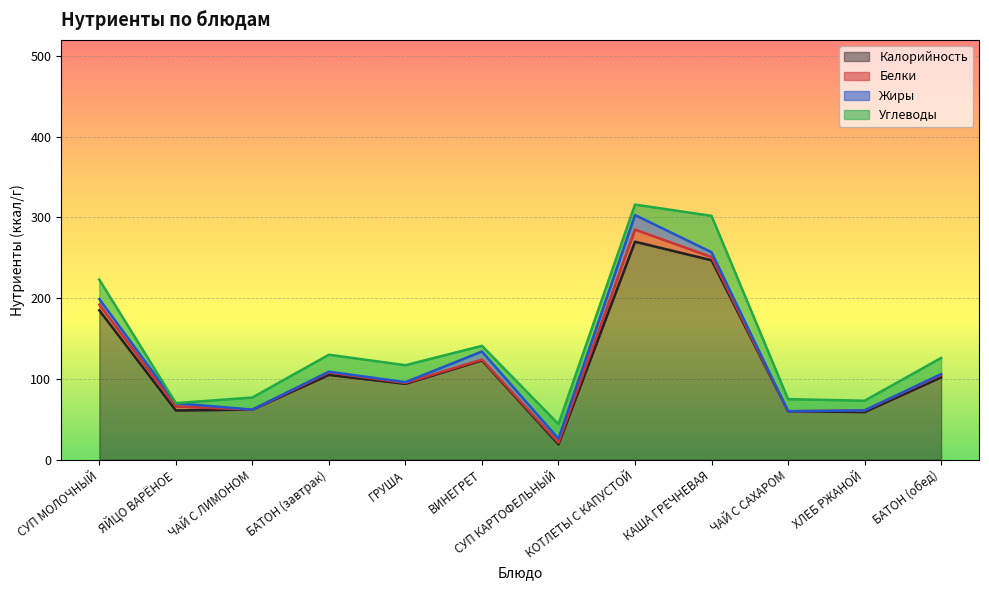

Reading left to right, extract all data points from this chart.

Калорийность: СУП МОЛОЧНЫЙ=185	ЯЙЦО ВАРЁНОЕ=61	ЧАЙ С ЛИМОНОМ=62	БАТОН (завтрак)=105	ГРУША=94	ВИНЕГРЕТ=123	СУП КАРТОФЕЛЬНЫЙ=19	КОТЛЕТЫ С КАПУСТОЙ=270	КАША ГРЕЧНЕВАЯ=247	ЧАЙ С САХАРОМ=60	ХЛЕБ РЖАНОЙ=59	БАТОН (обед)=102
Белки: СУП МОЛОЧНЫЙ=7	ЯЙЦО ВАРЁНОЕ=5	ЧАЙ С ЛИМОНОМ=0	БАТОН (завтрак)=3	ГРУША=1	ВИНЕГРЕТ=1	СУП КАРТОФЕЛЬНЫЙ=2	КОТЛЕТЫ С КАПУСТОЙ=15	КАША ГРЕЧНЕВАЯ=4	ЧАЙ С САХАРОМ=0	ХЛЕБ РЖАНОЙ=2	БАТОН (обед)=3
Жиры: СУП МОЛОЧНЫЙ=7	ЯЙЦО ВАРЁНОЕ=4	ЧАЙ С ЛИМОНОМ=0	БАТОН (завтрак)=1	ГРУША=1	ВИНЕГРЕТ=10	СУП КАРТОФЕЛЬНЫЙ=5	КОТЛЕТЫ С КАПУСТОЙ=18	КАША ГРЕЧНЕВАЯ=6	ЧАЙ С САХАРОМ=0	ХЛЕБ РЖАНОЙ=0	БАТОН (обед)=1
Углеводы: СУП МОЛОЧНЫЙ=24	ЯЙЦО ВАРЁНОЕ=0	ЧАЙ С ЛИМОНОМ=15	БАТОН (завтрак)=21	ГРУША=21	ВИНЕГРЕТ=7	СУП КАРТОФЕЛЬНЫЙ=18	КОТЛЕТЫ С КАПУСТОЙ=13	КАША ГРЕЧНЕВАЯ=45	ЧАЙ С САХАРОМ=15	ХЛЕБ РЖАНОЙ=12	БАТОН (обед)=20